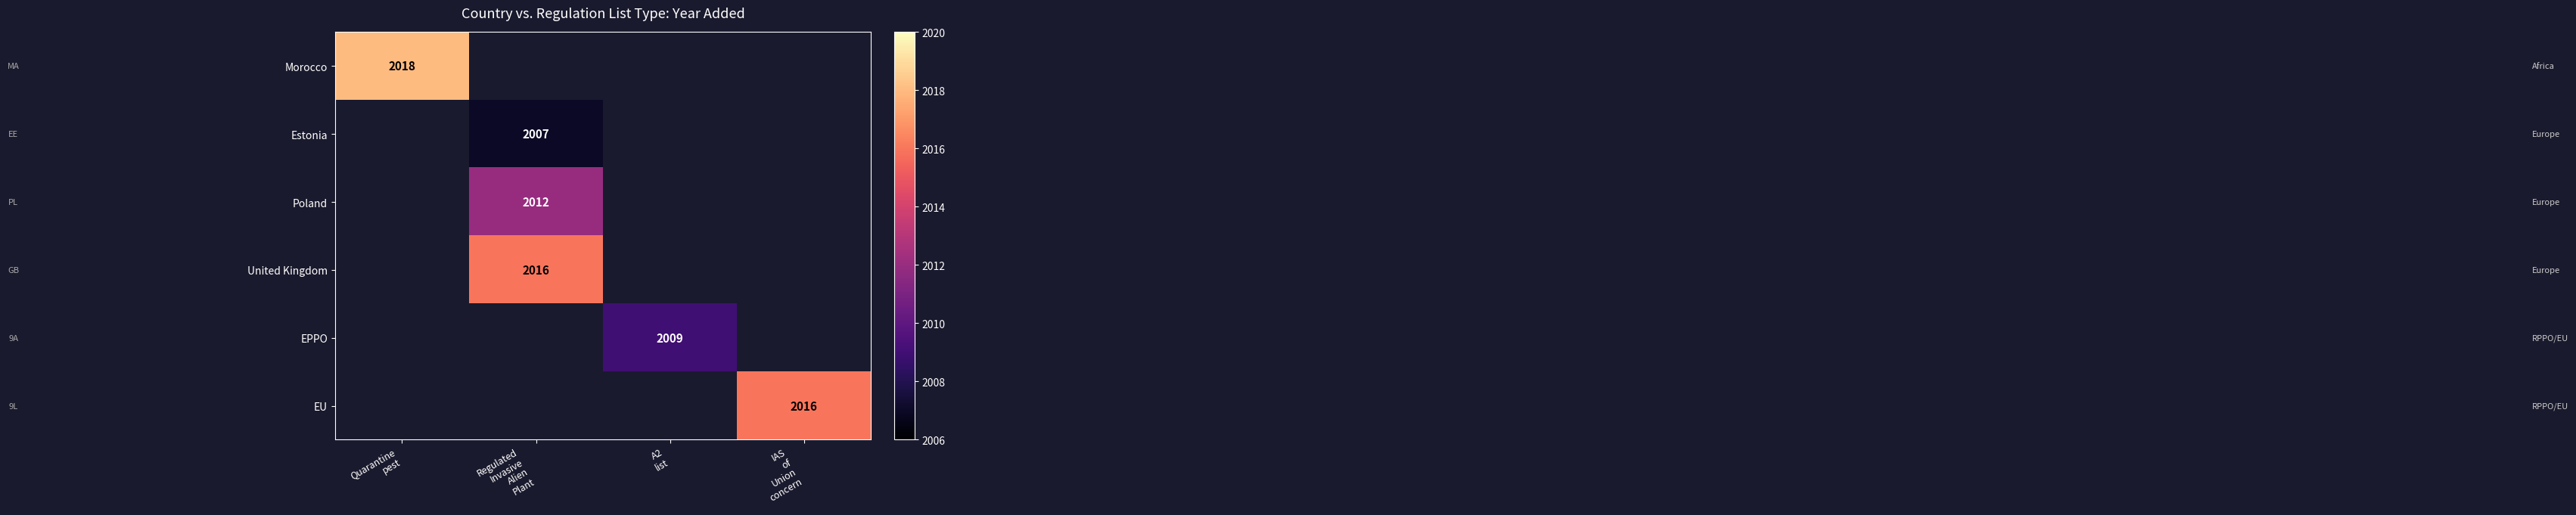

At how many categories does at least one series exceed 2008?

4